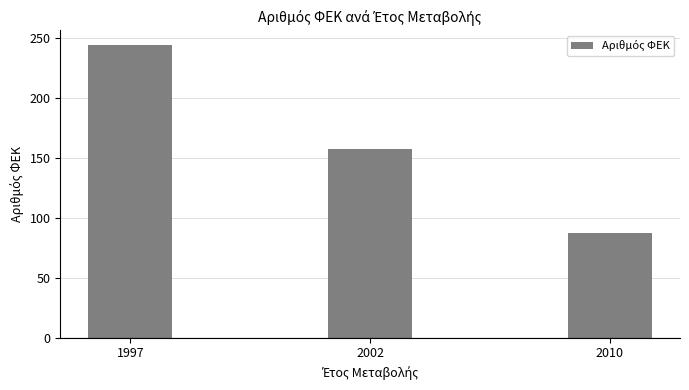

What is the value of the 1st bar from the left?

244